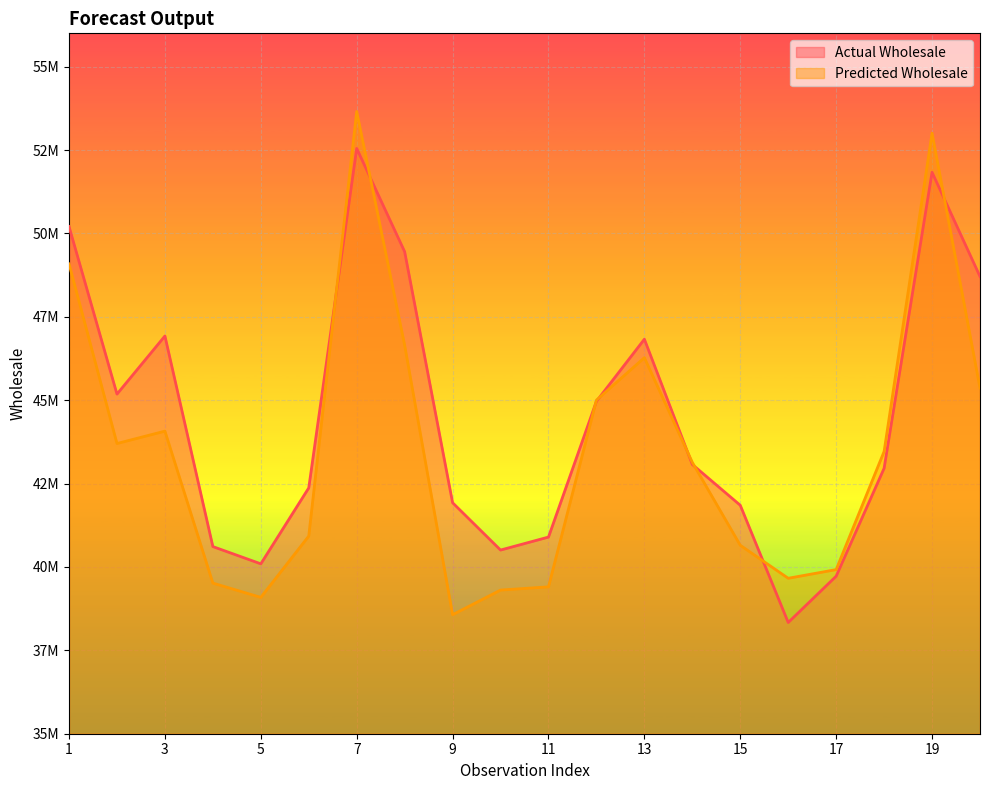

Where does the Predicted Wholesale series first go above 43463506?

1